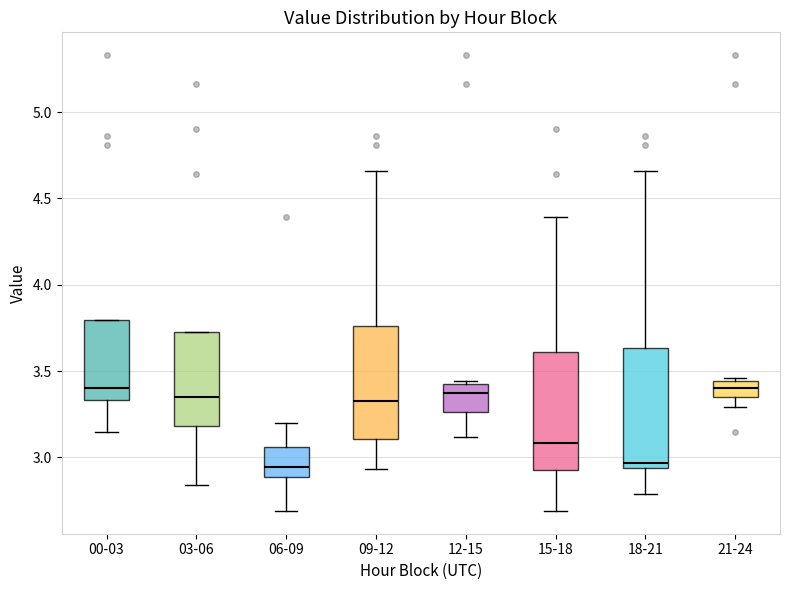

Where is the upper edge of the box for 03-06 on the y-axis? The values are not printed on the chart, so give them approximately, as read against the axis.

3.75